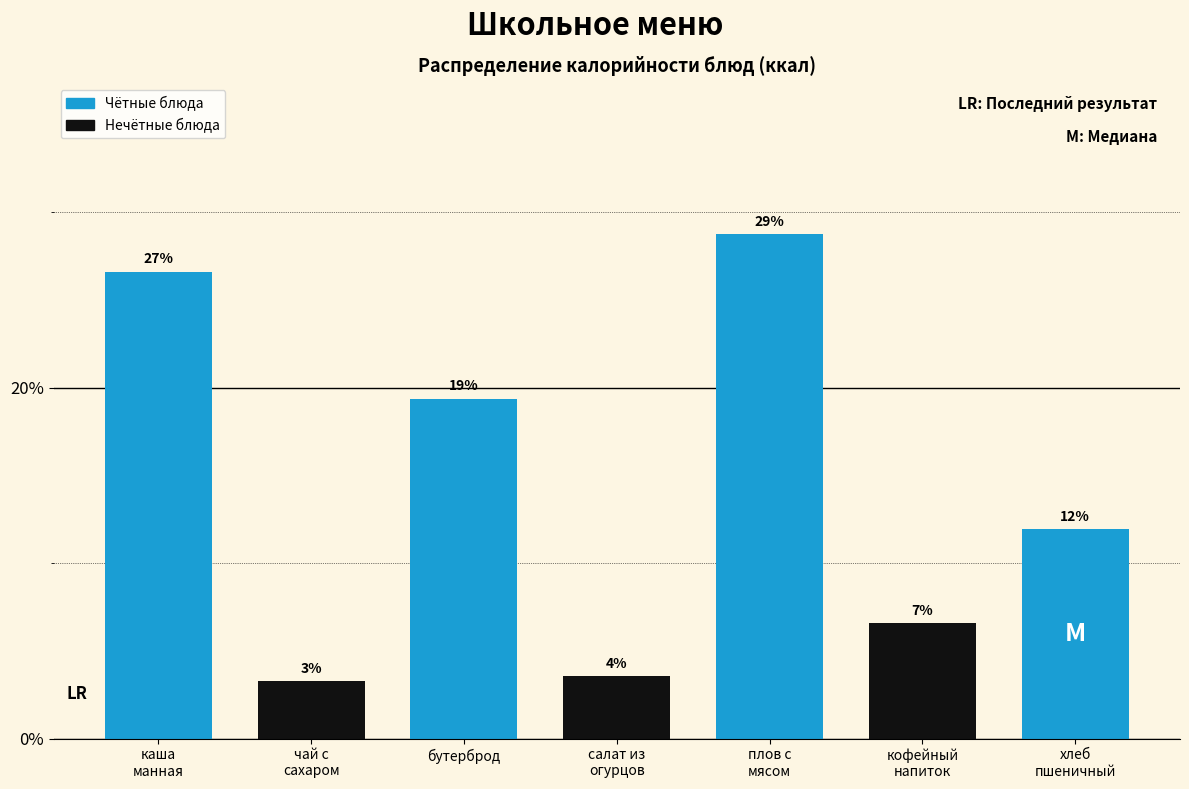

Does the chart contain any negative values?

No